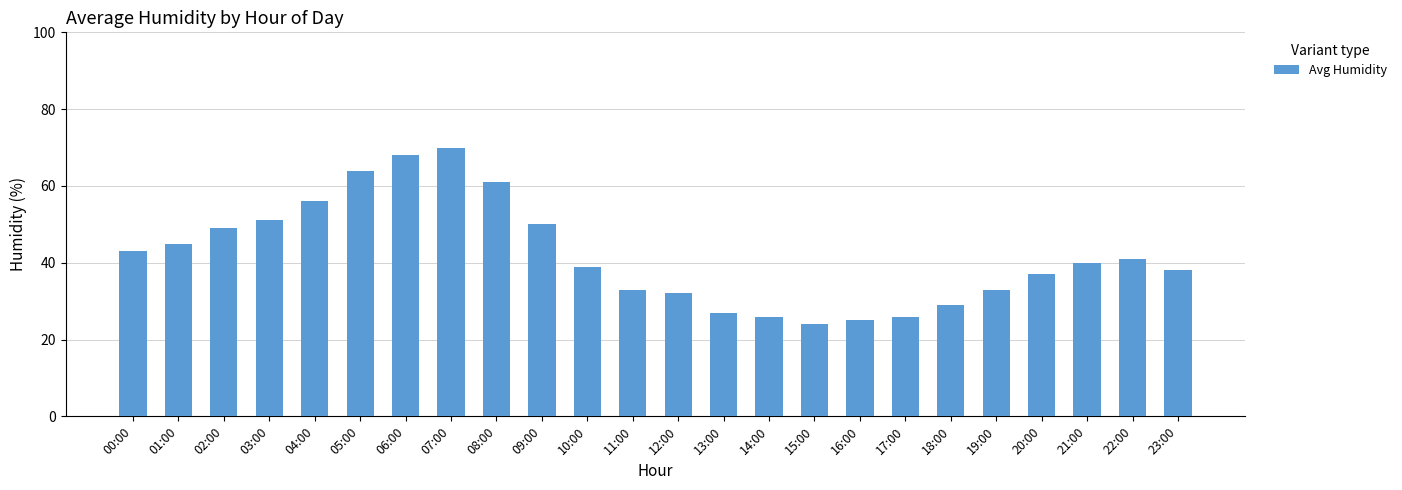

What is the ratio of the value at 10:00 to the value at 18:00?

1.3